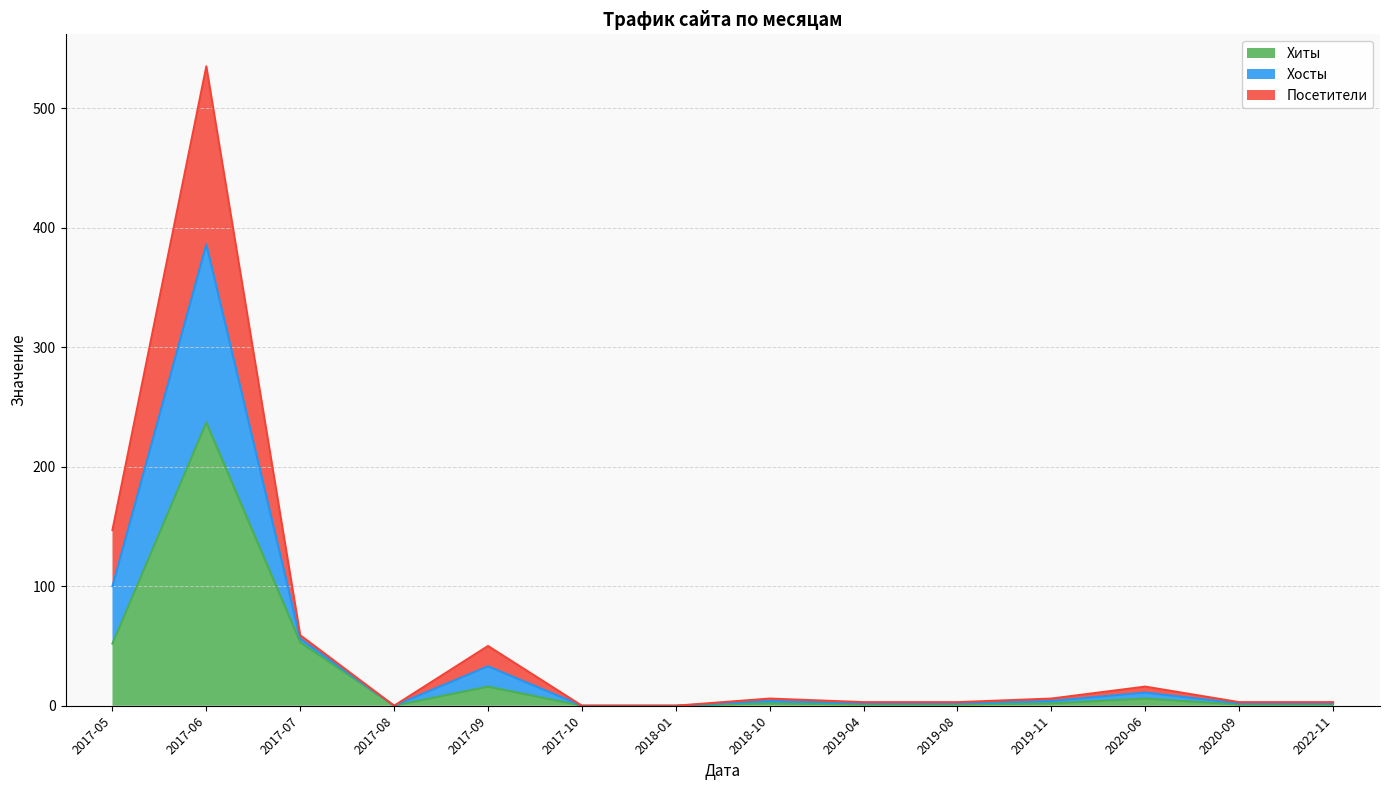

Count the number of data series in this chart.

3